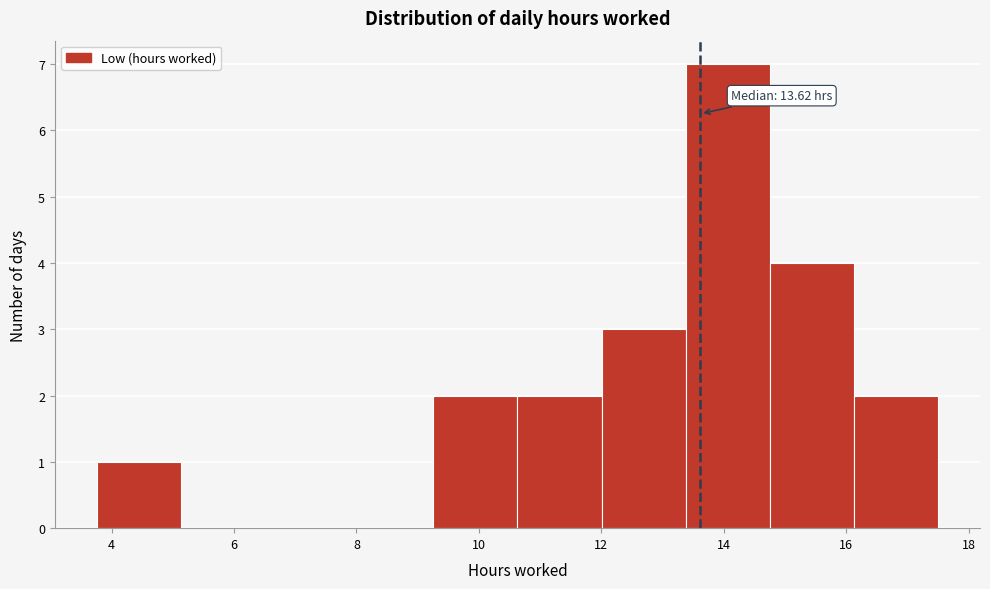

Which range on the x-axis has the tallest bar?

13.4 to 14.8